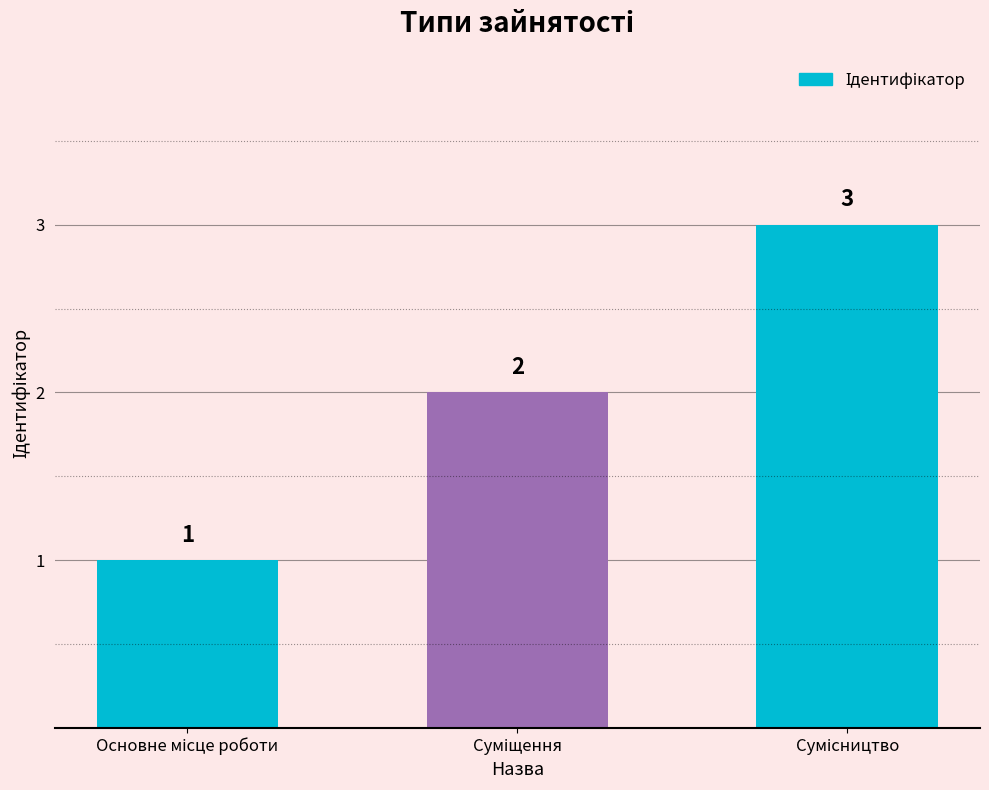

What is the value of the 3rd bar from the left?

3